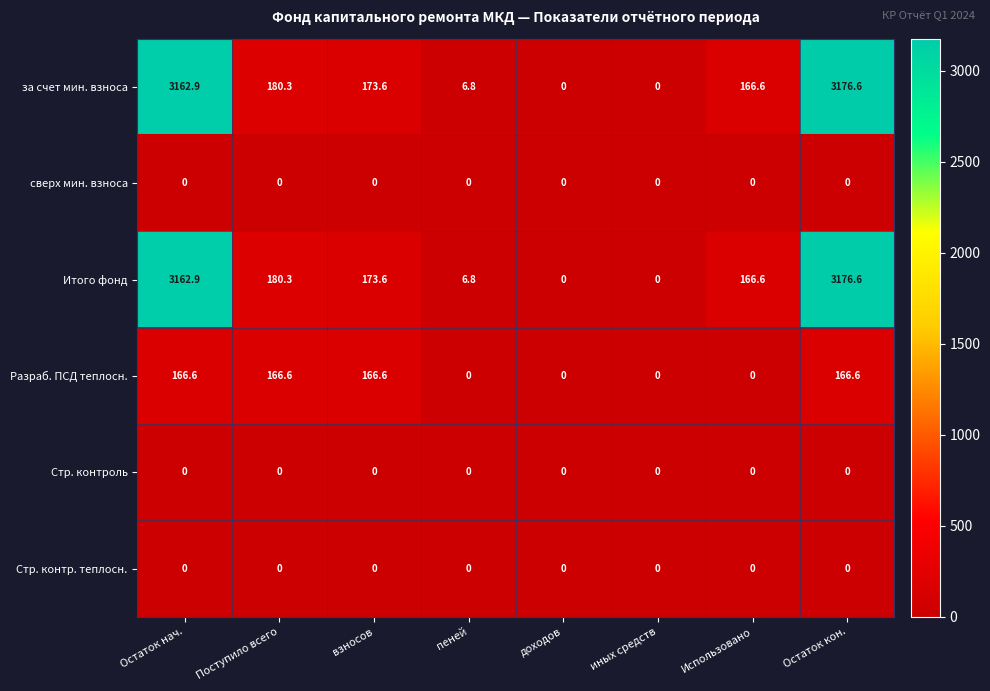

At which category does the chart reach its peak across all series?

Остаток кон.